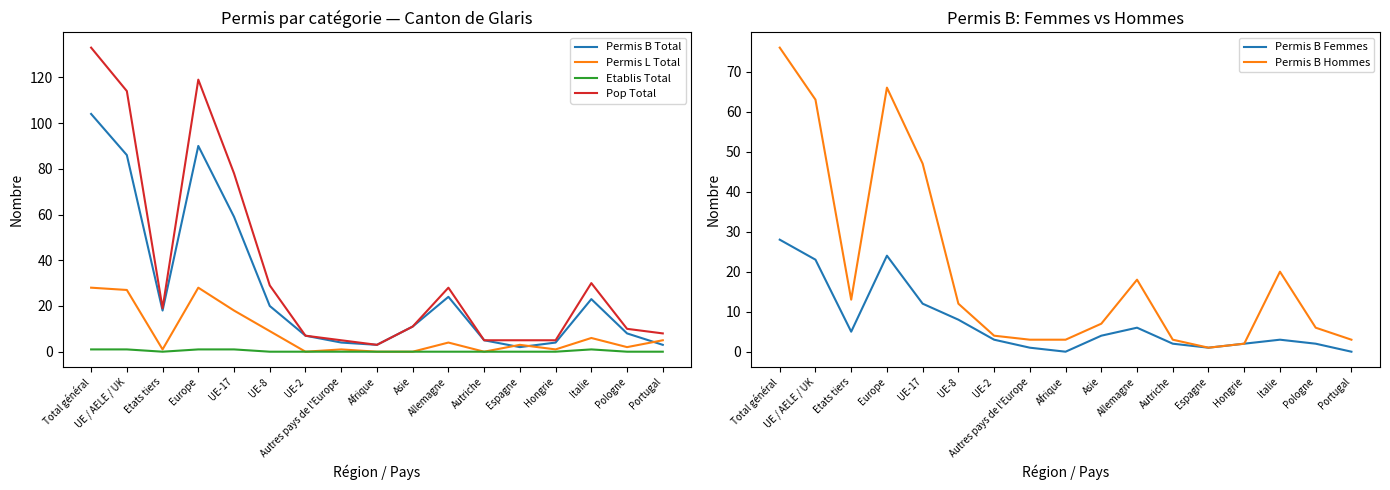

What is the total value across all series at Etats tiers?

56